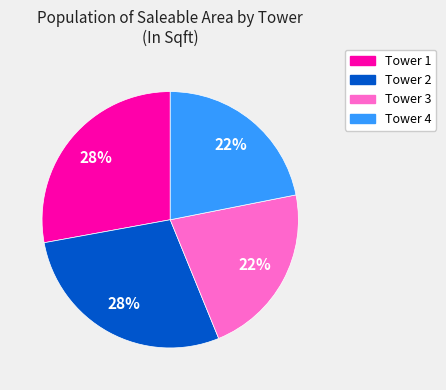

Is there any slice that represents more than half of the pie?

No